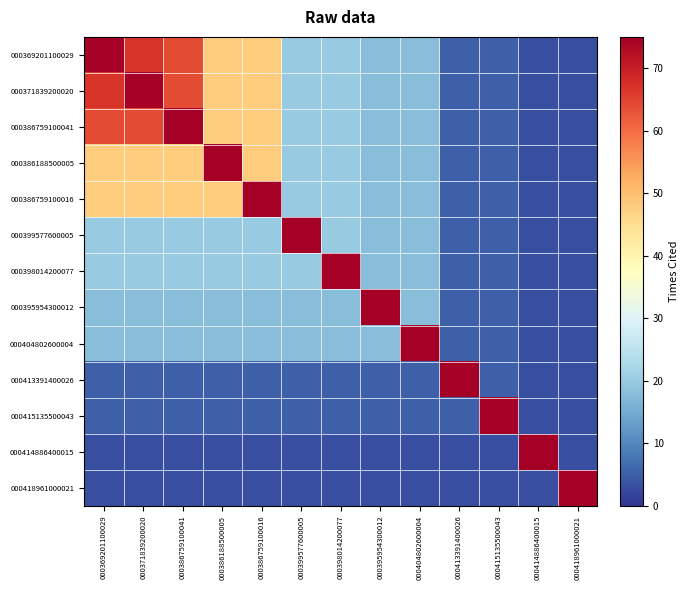

What is the maximum value shown in the chart?

75